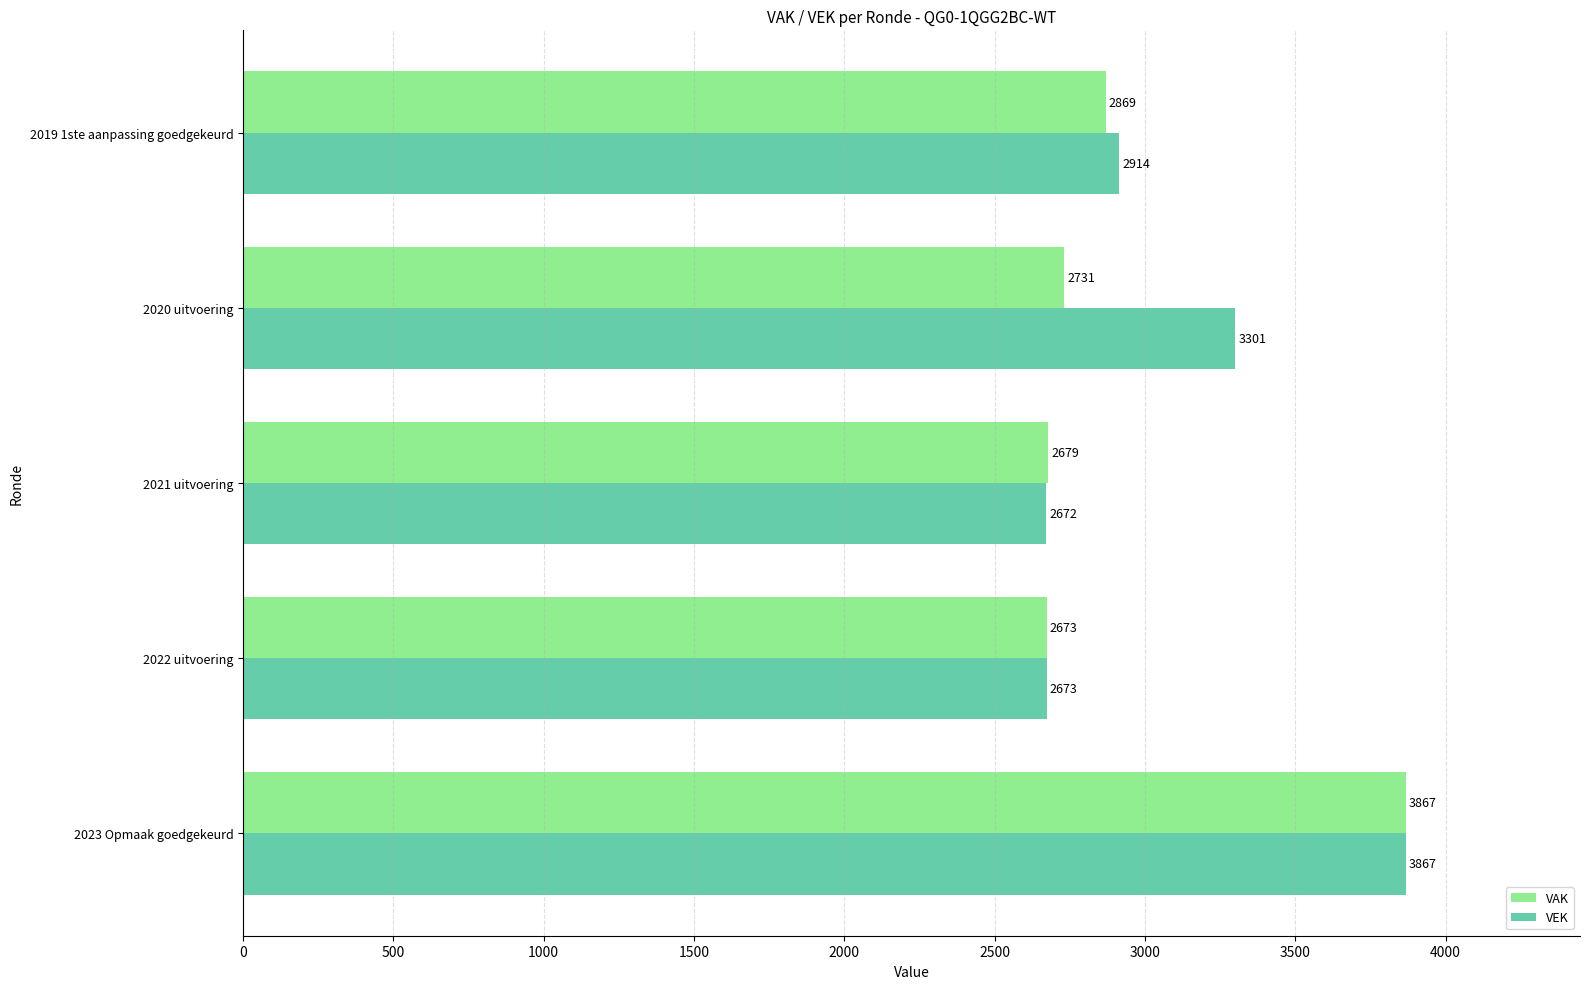

What is the average value of the VEK series?

3085